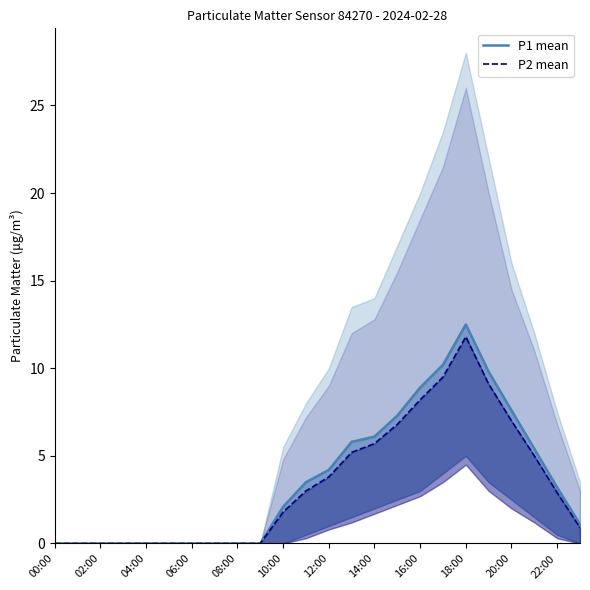

At which category is the sum across all series the highest?

18:00